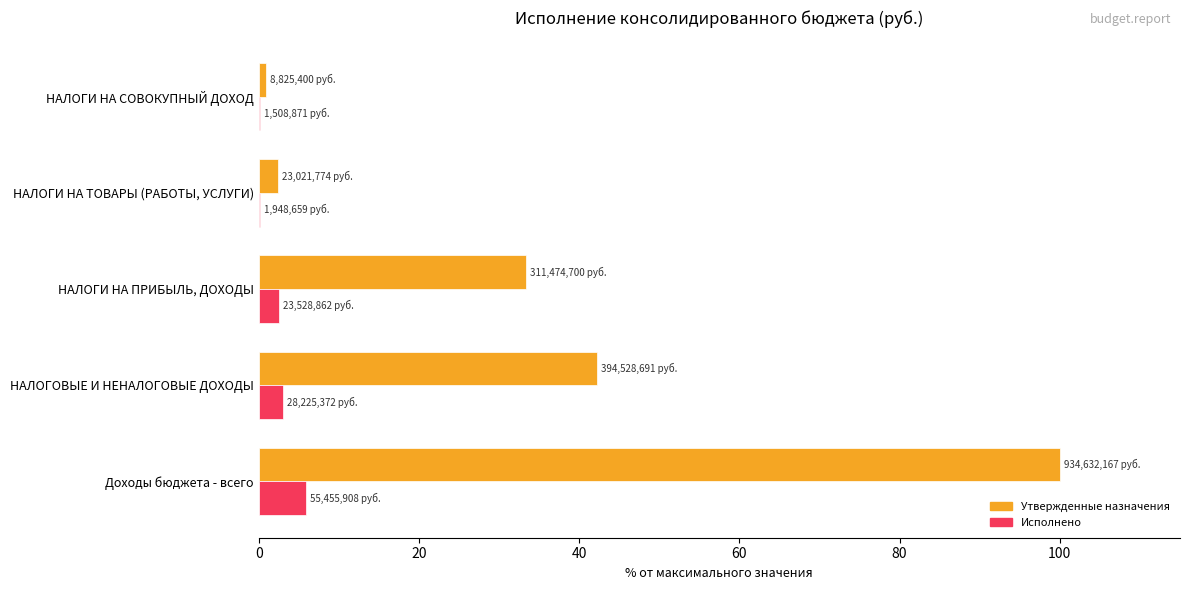

The Исполнено series shows 5.9 at Доходы бюджета - всего. True or false?

True